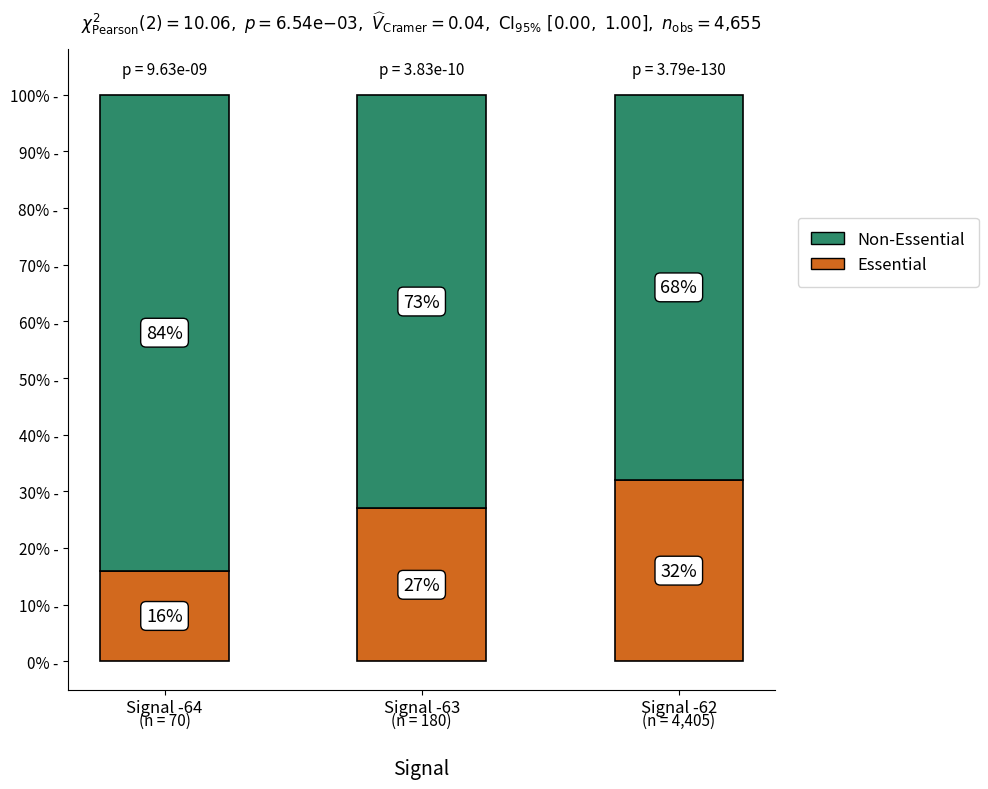

How many categories are shown in the chart?

3